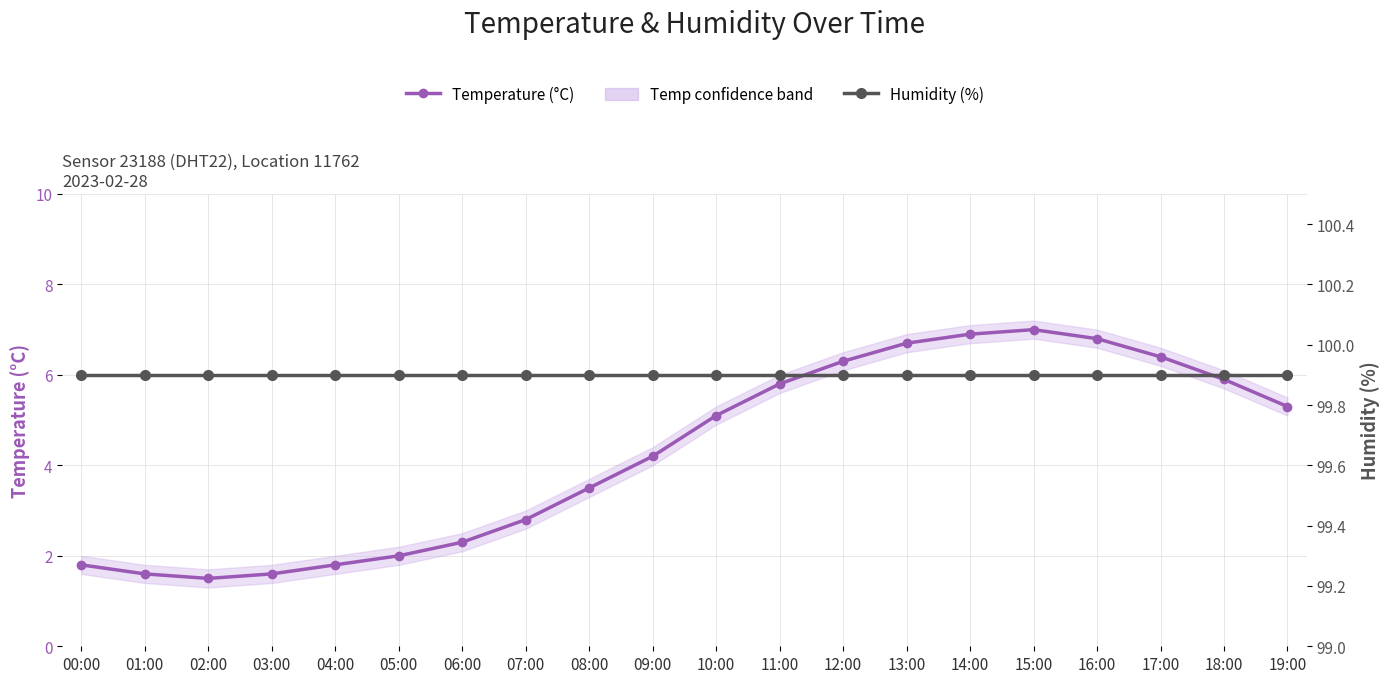

True or false: Humidity (%) and Temperature (°C) intersect in this chart.

False